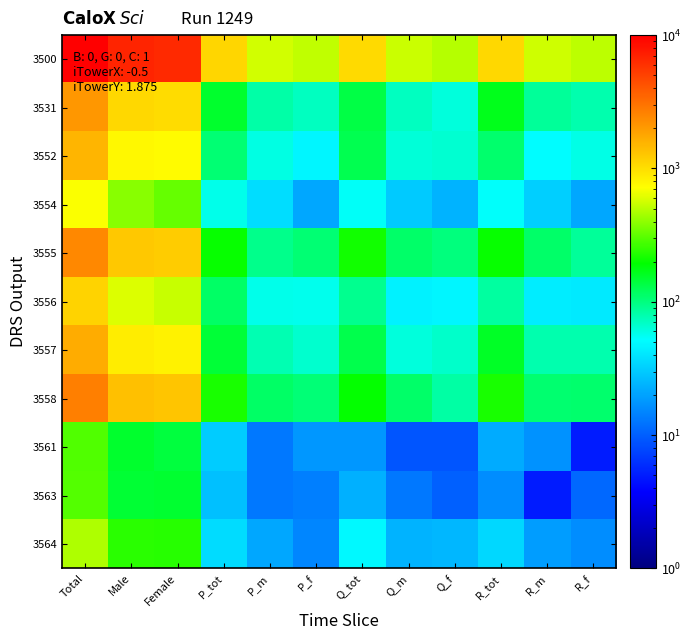

Which series has the largest total across all categories?

3500